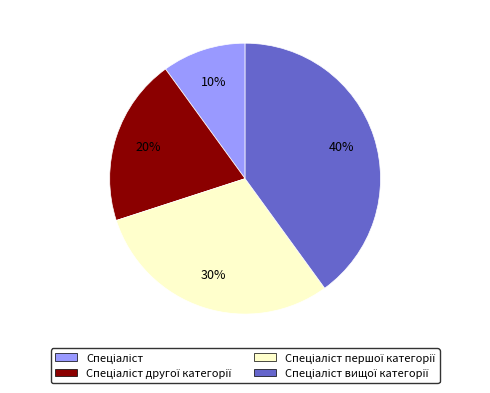

To the nearest percent, what is the average slice percentage?

25%